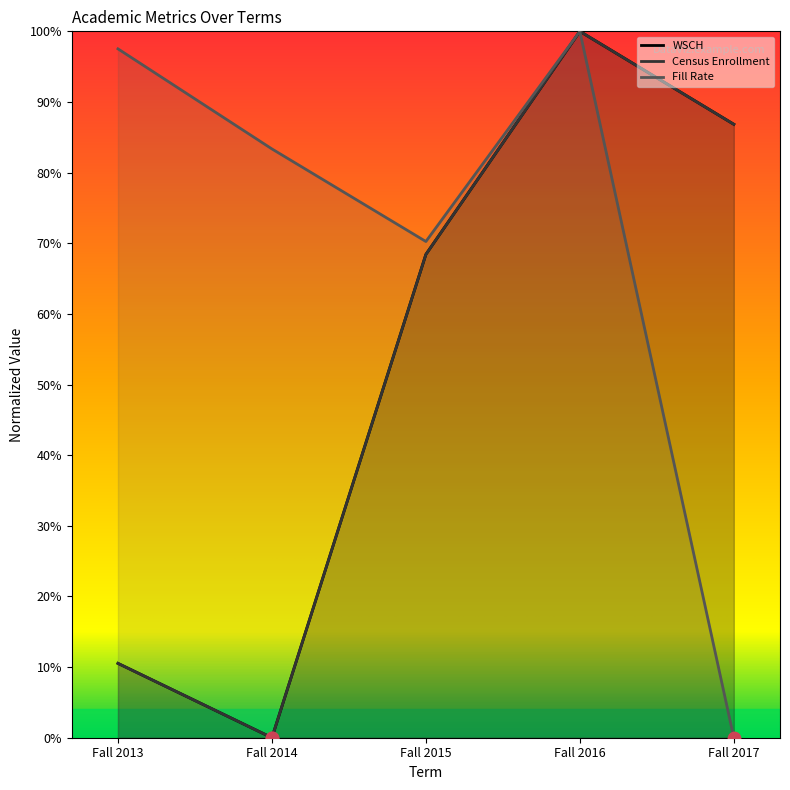

Which series has the largest total across all categories?

Fill Rate